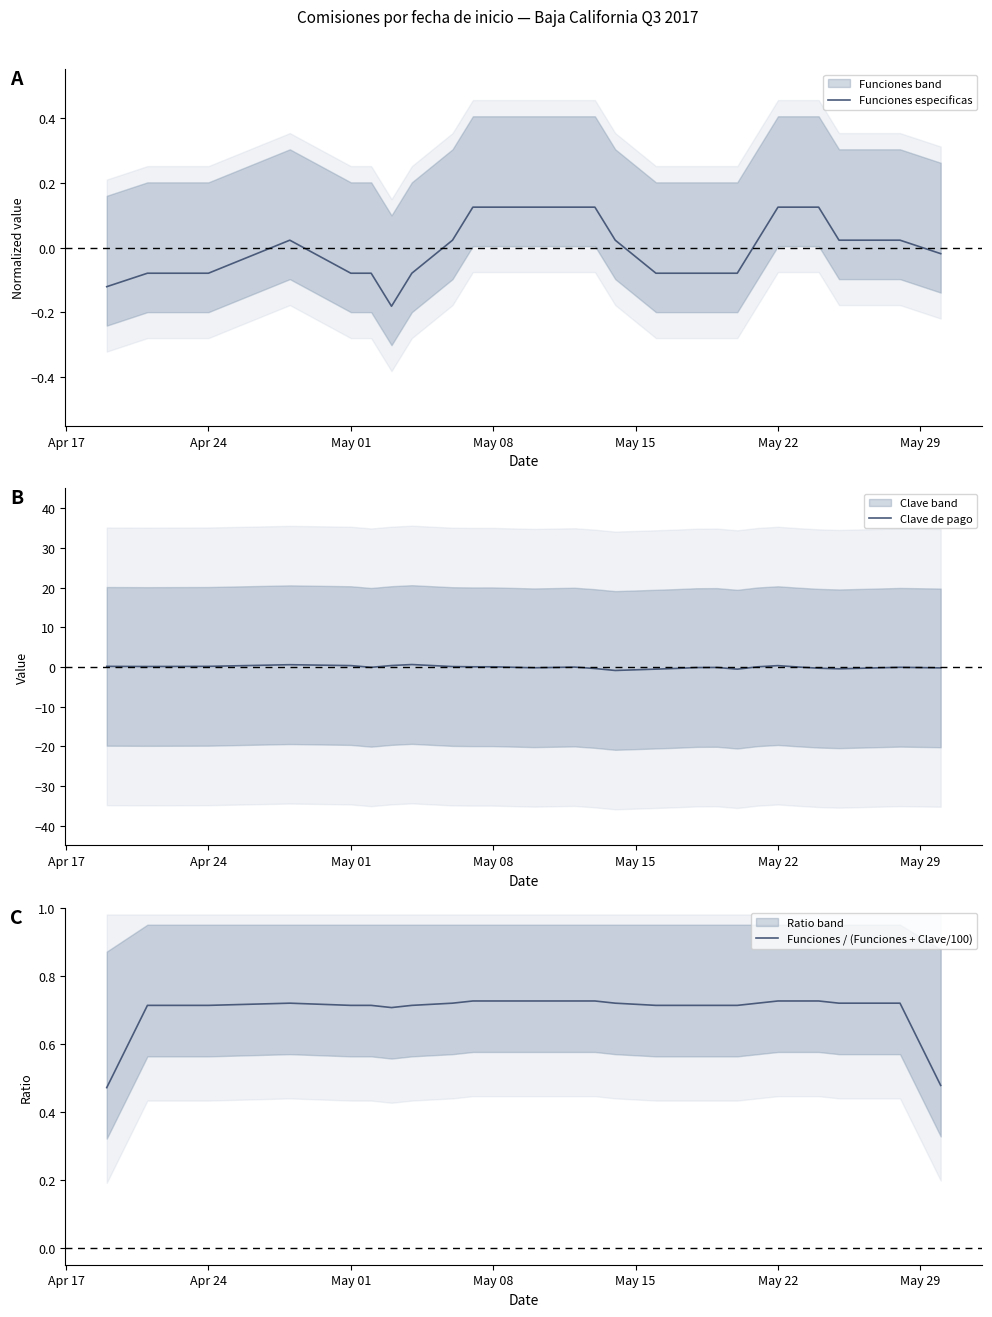

What is the difference between the second highest and minimum values in the Clave de pago series?

1.5